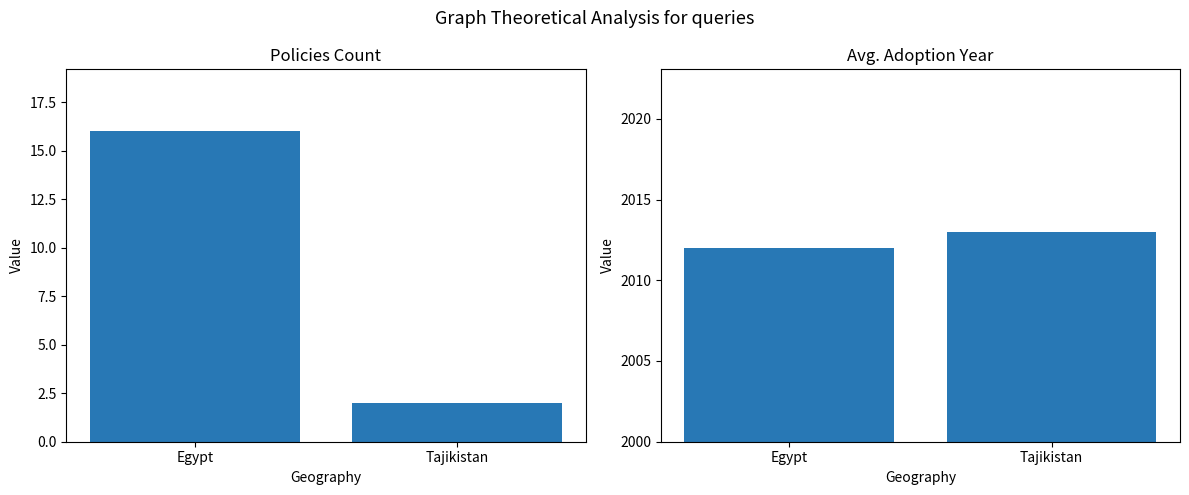

What is the difference between the highest and lowest values at Tajikistan?

2011